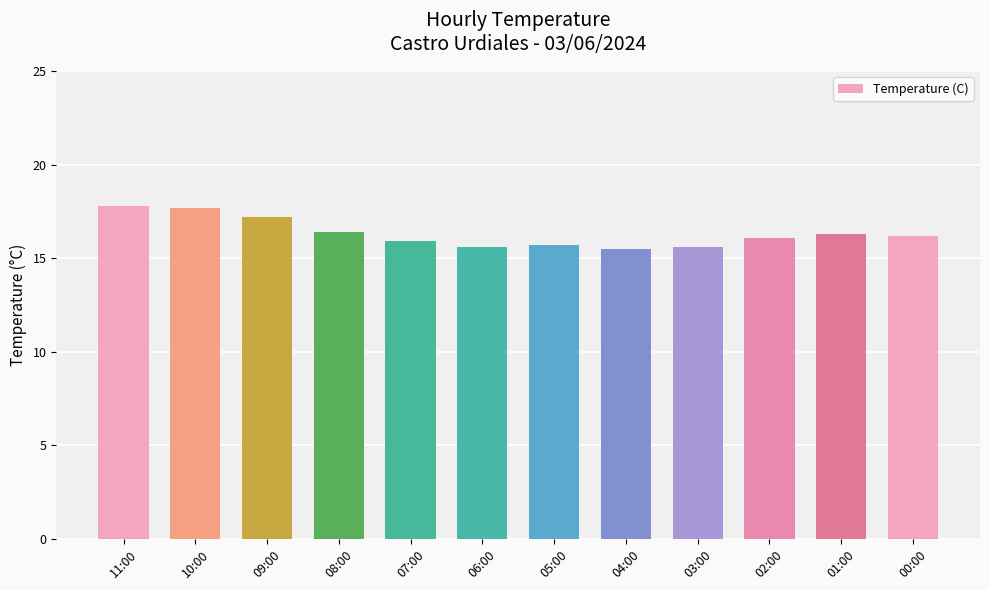

What is the greatest value displayed?

17.8